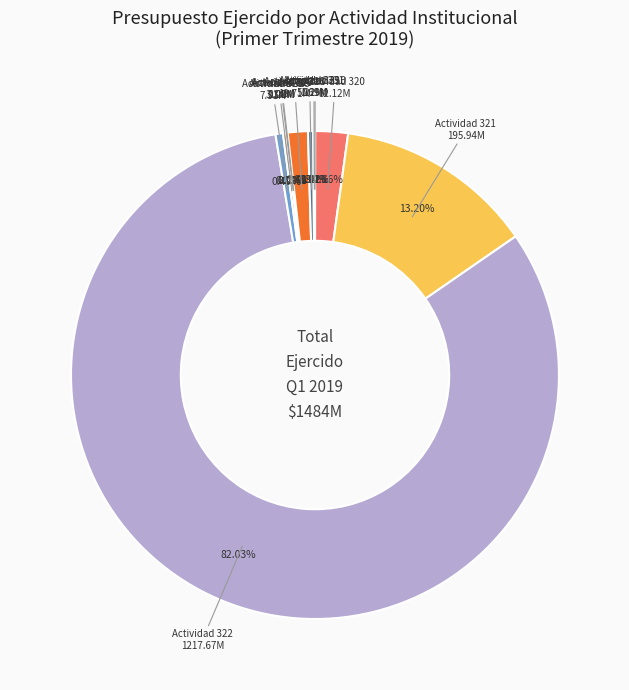

Does any single category account for the majority?

Yes